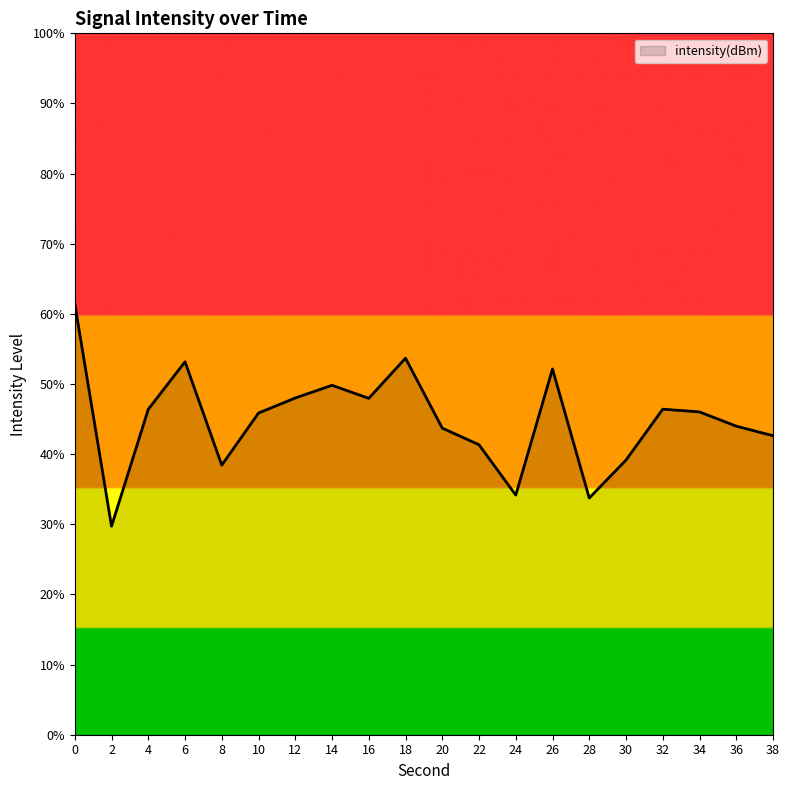

What is the ratio of the value at 24 to the value at 0?

0.6